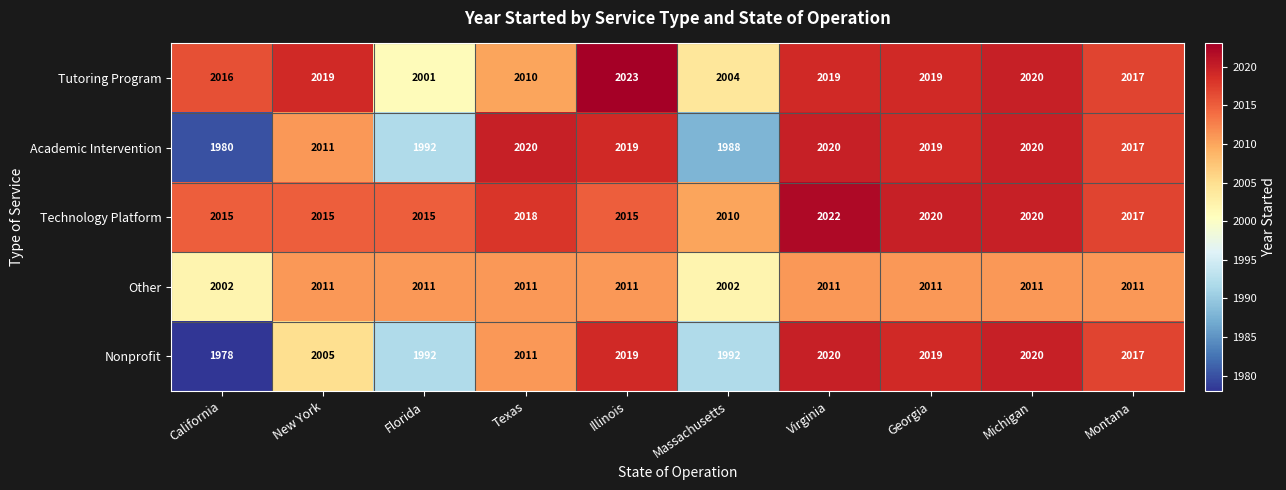

Between New York and Florida, which series saw the biggest shift?

Academic Intervention